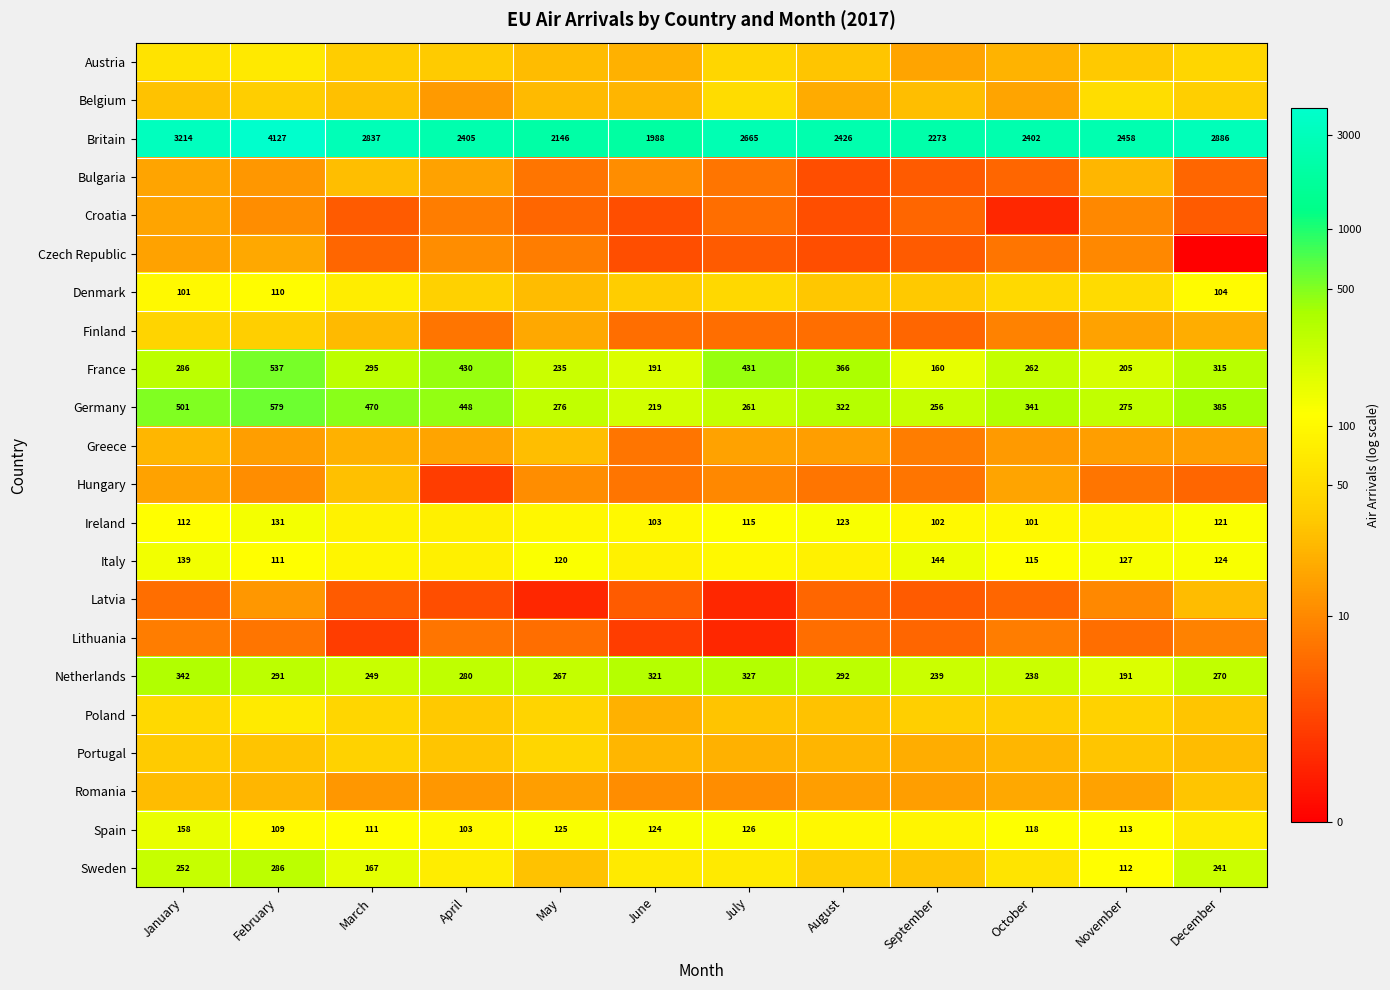

Where is France nearest to the value 348?

August